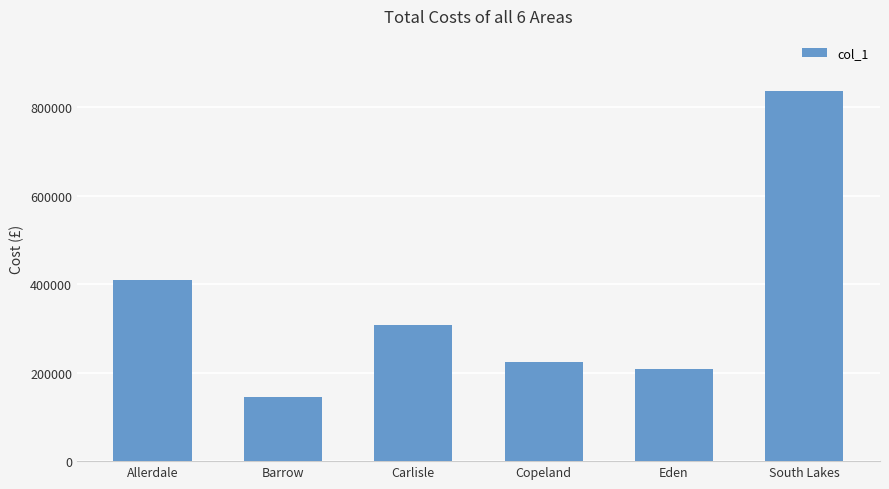

Between South Lakes and Copeland, which is larger?

South Lakes